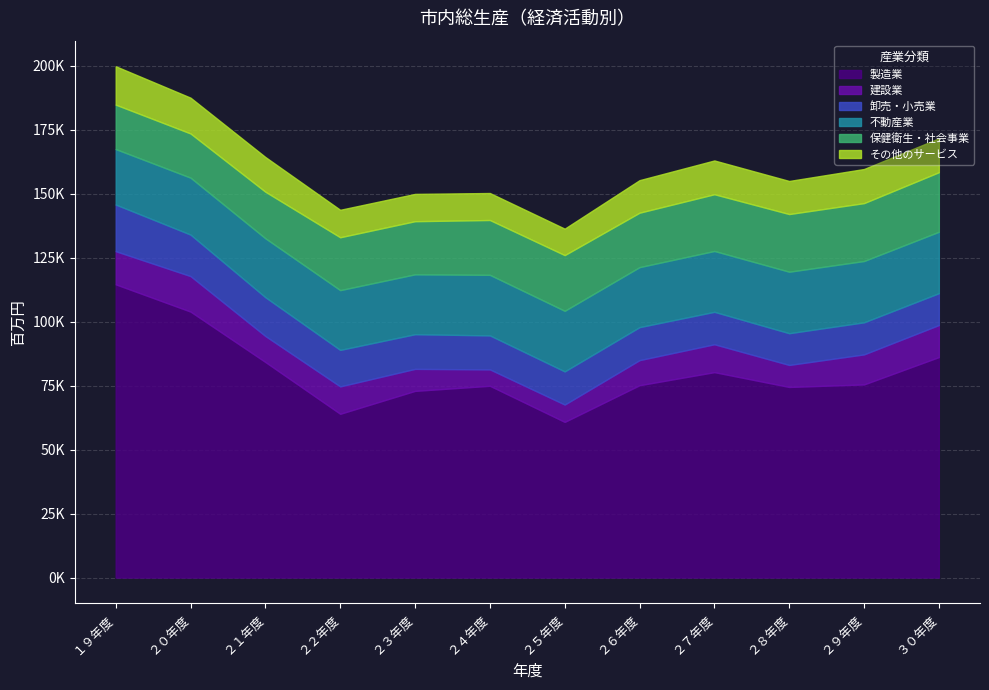

Reading left to right, list all the values displayed in this chart.

製造業: １９年度=114588.7	２０年度=103931.0	２１年度=84237.0	２２年度=64000.0	２３年度=72951.0	２４年度=74946.0	２５年度=60833.0	２６年度=75169.0	２７年度=80276.0	２８年度=74485.0	２９年度=75475.0	３０年度=86161.0
建設業: １９年度=12951.4	２０年度=13871.0	２１年度=10158.0	２２年度=10703.0	２３年度=8604.0	２４年度=6407.0	２５年度=6777.0	２６年度=9803.0	２７年度=10896.0	２８年度=8601.0	２９年度=11736.0	３０年度=12524.0
卸売・小売業: １９年度=18229.6	２０年度=16219.0	２１年度=15164.0	２２年度=14267.0	２３年度=13548.0	２４年度=13277.0	２５年度=12961.0	２６年度=12893.0	２７年度=12675.0	２８年度=12407.0	２９年度=12536.0	３０年度=12443.0
不動産業: １９年度=21671.2	２０年度=22244.0	２１年度=23023.0	２２年度=23350.0	２３年度=23395.0	２４年度=23667.0	２５年度=23671.0	２６年度=23441.0	２７年度=23777.0	２８年度=24027.0	２９年度=23953.0	３０年度=23995.0
保健衛生・社会事業: １９年度=17360.3	２０年度=17269.0	２１年度=18198.0	２２年度=20661.0	２３年度=20760.0	２４年度=21428.0	２５年度=21765.0	２６年度=21274.0	２７年度=22171.0	２８年度=22529.0	２９年度=22623.0	３０年度=23274.0
その他のサービス: １９年度=15004.2	２０年度=13988.0	２１年度=13557.0	２２年度=10729.0	２３年度=10665.0	２４年度=10546.0	２５年度=10332.0	２６年度=12711.0	２７年度=13195.0	２８年度=12924.0	２９年度=13326.0	３０年度=13245.0